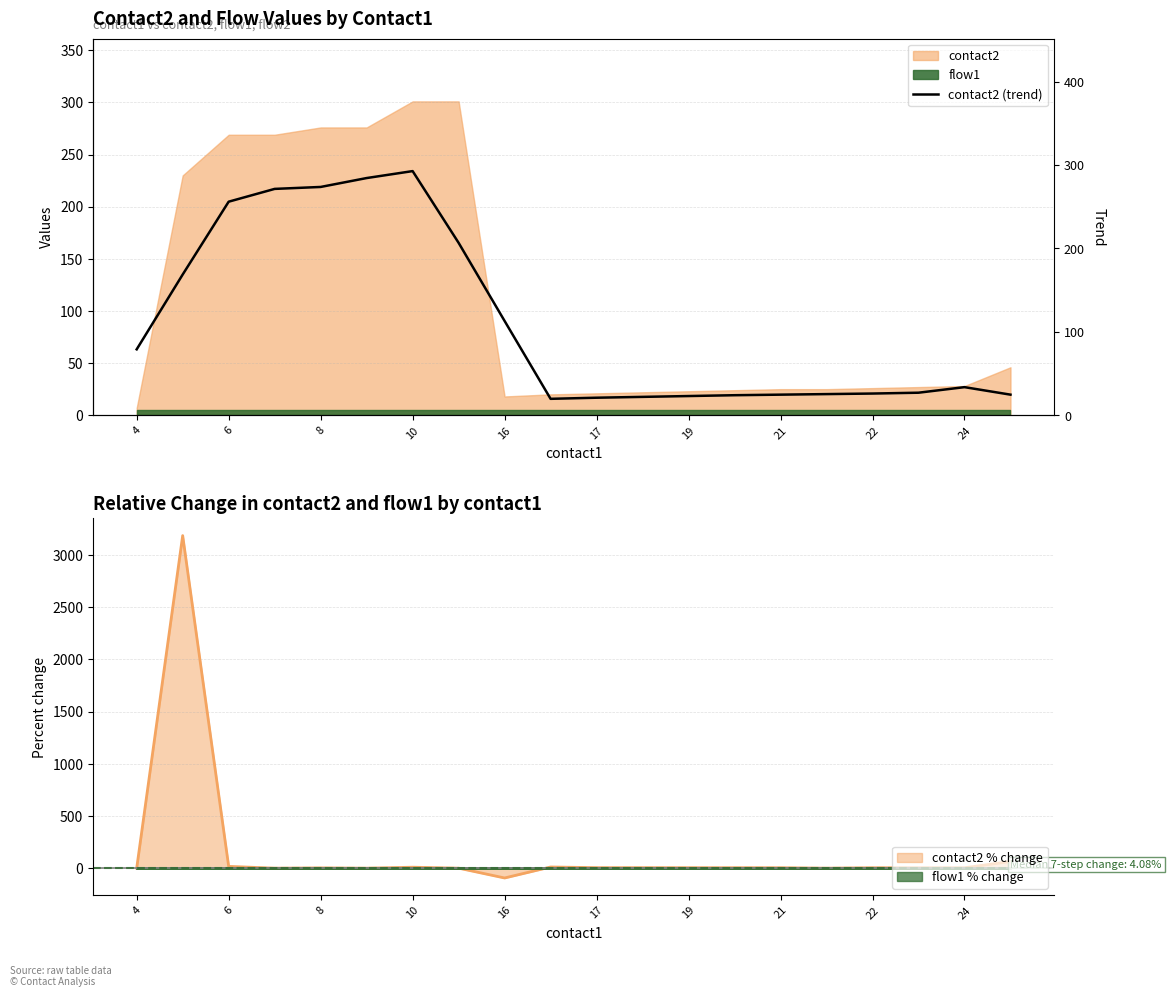

What is the minimum value for contact2 % change?

-94.0